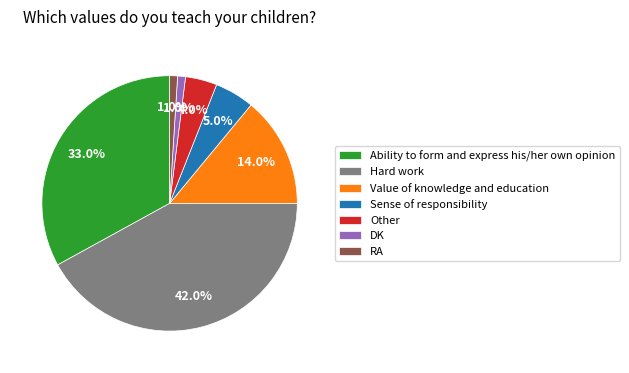

What percentage is NOT represented by Value of knowledge and education?

86.0%